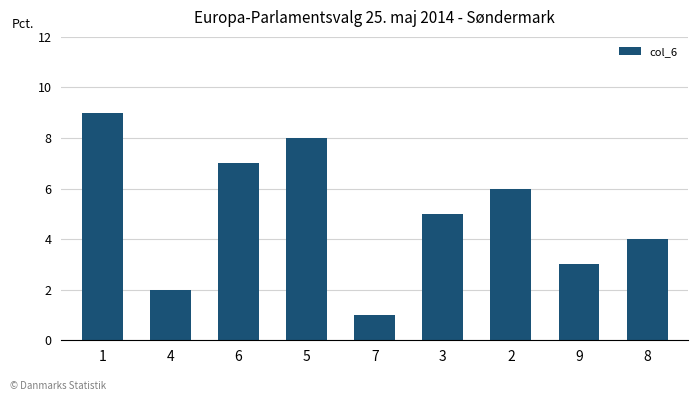

What is the ratio of the value at 2 to the value at 6?

0.9